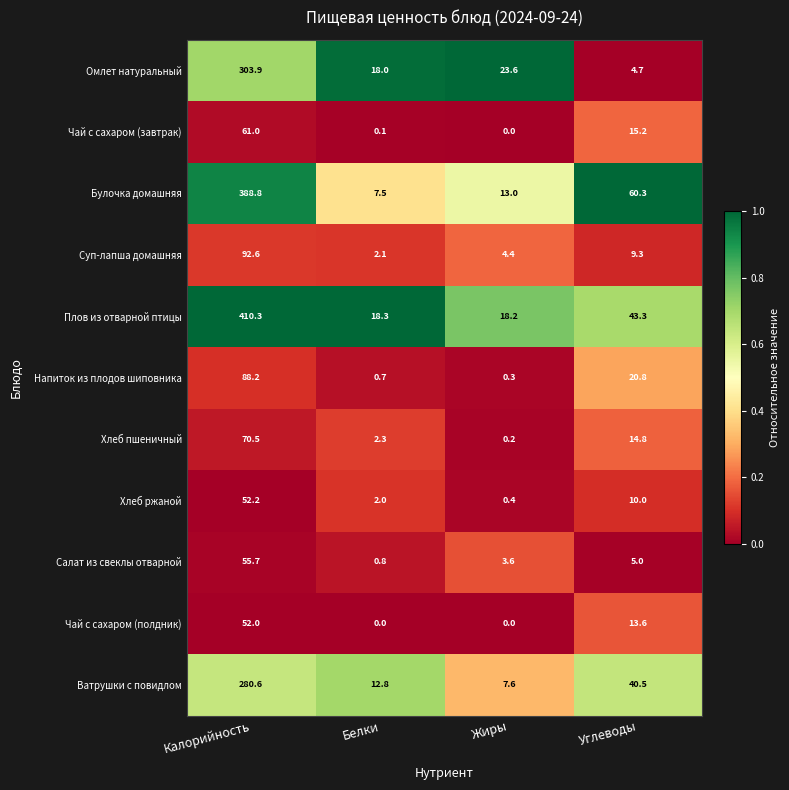

What is the average value of the Плов из отварной птицы series?

122.5